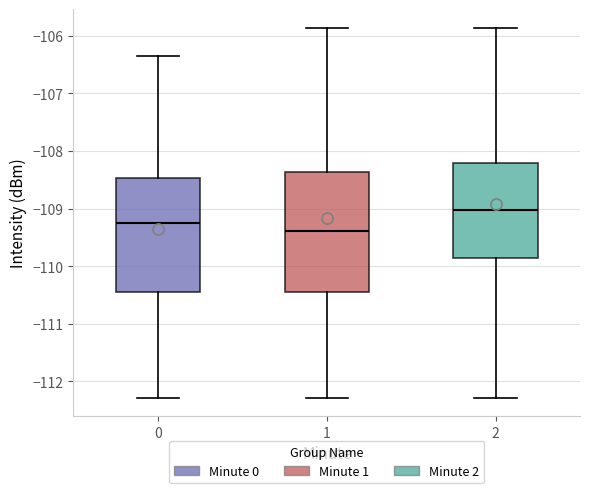

Reading left to right, transcribe this box plot: for each box, give where its median line is, the range the box spans, and where its two whiskers end, as read against the y-axis. The values are not printed on the chart, so give them approximately, as read against the axis.

0: median -109.2, box -110.4 to -108.5, whiskers -112.3 to -106.3
1: median -109.4, box -110.4 to -108.4, whiskers -112.3 to -105.9
2: median -109.0, box -109.9 to -108.2, whiskers -112.3 to -105.9